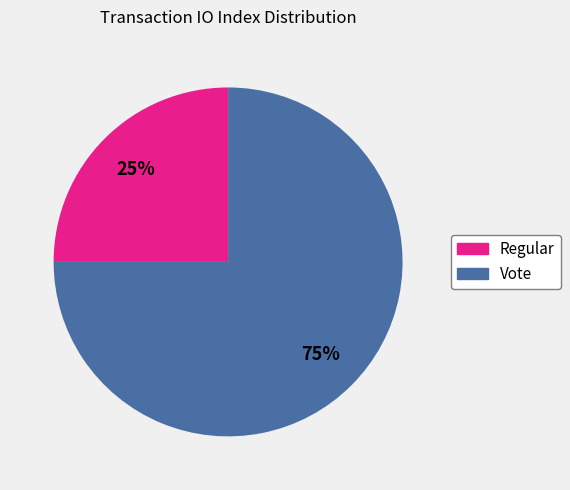

What is the smallest slice in the pie chart?

Regular